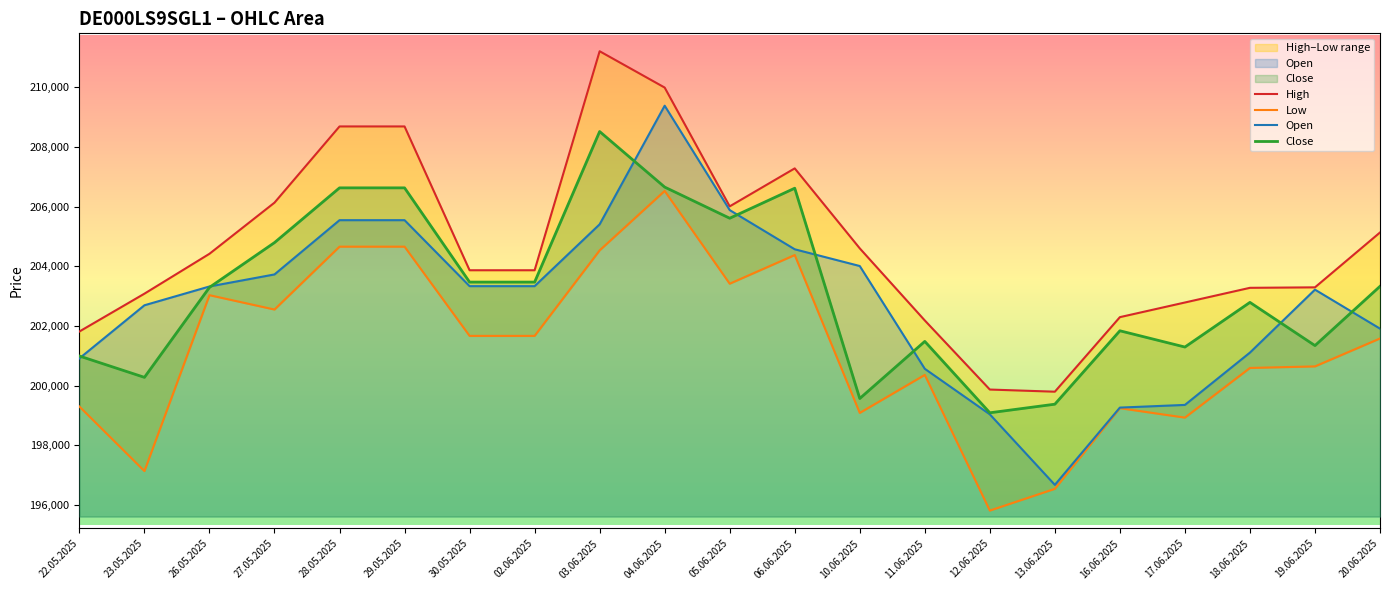

How many lines are shown in the chart?

4